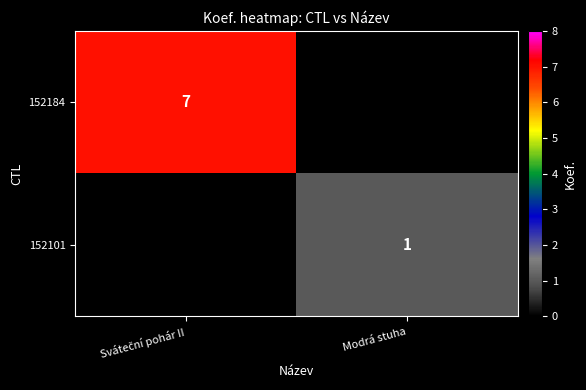

How many 152184 values are between 0 and 7?

2